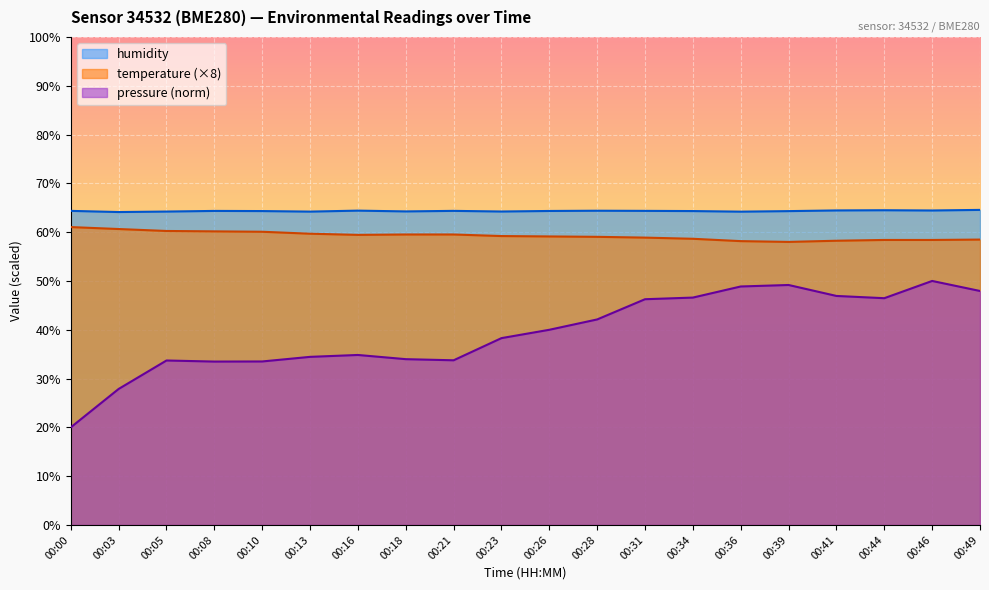

How many interior local peaks does the humidity series have?

5